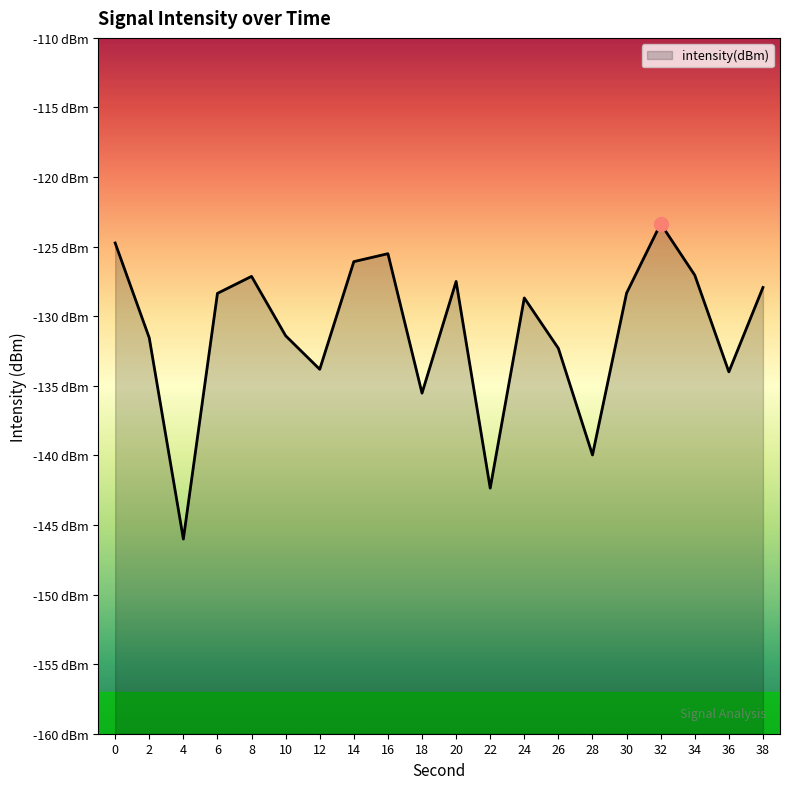

Is it true that the value at 34 is -127.0?

True